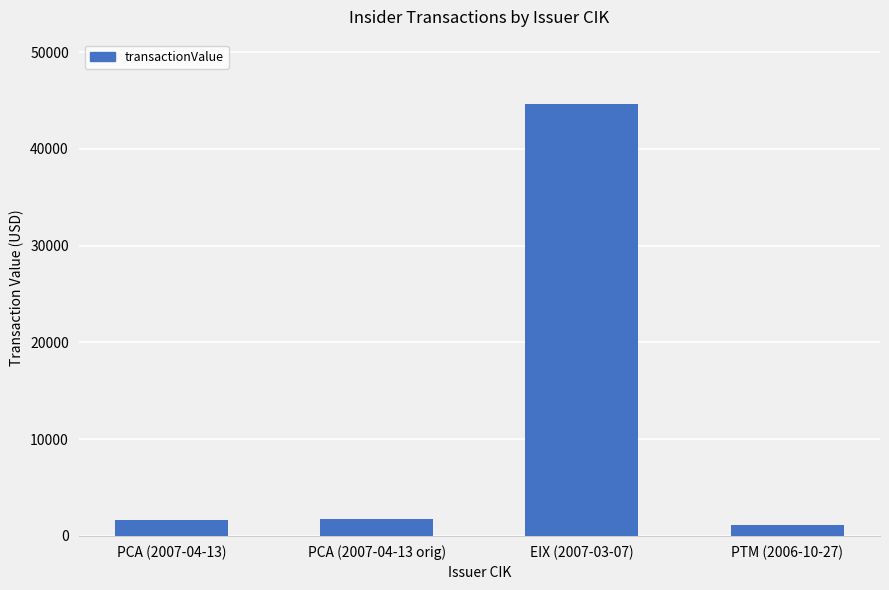

What is the label of the 1st bar from the left?

PCA (2007-04-13)